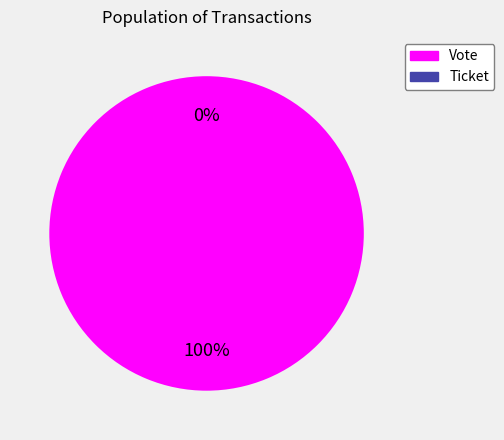

What is the largest slice in the pie chart?

Vote